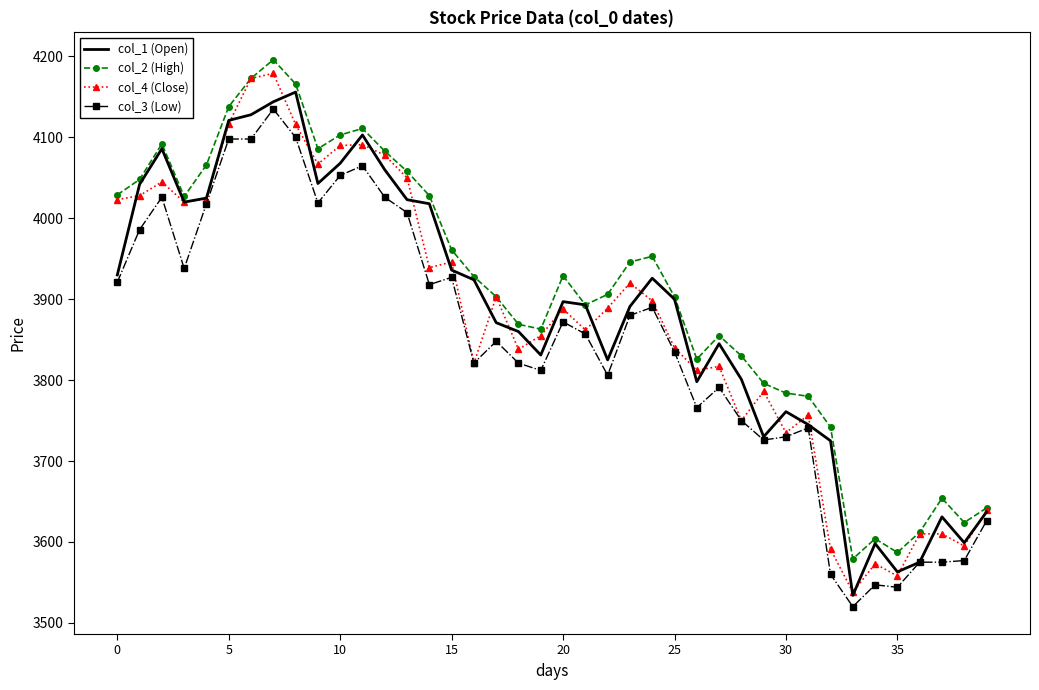

What is the difference between the second highest and minimum values in the col_4 (Close) series?

635